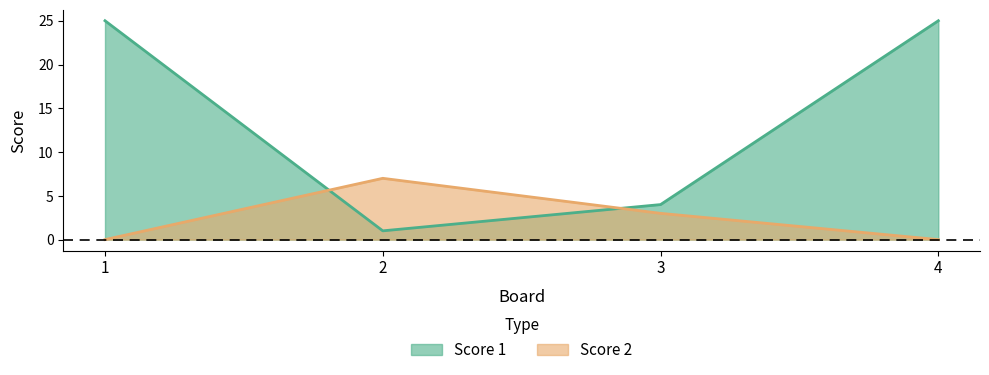

Which series has the largest total across all categories?

Score 1